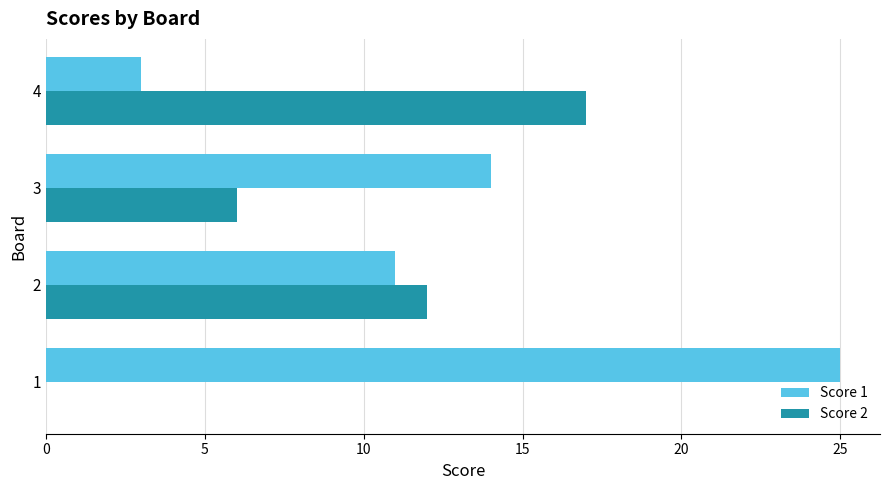

Which series changed the most between 2 and 3?

Score 2